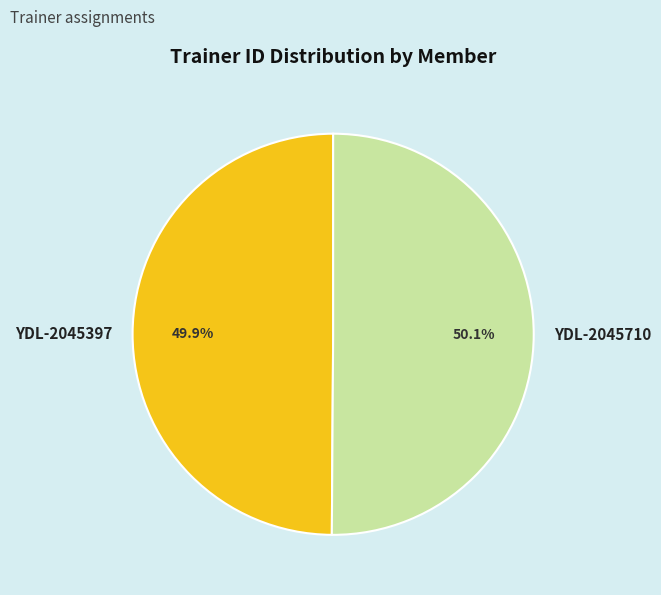

Does any single category account for the majority?

Yes